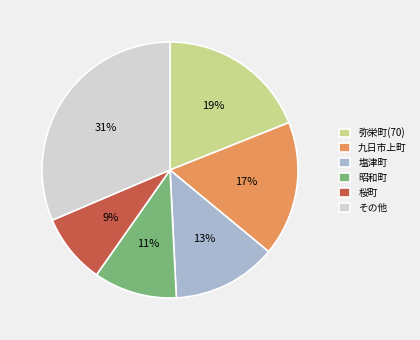

To the nearest percent, what percentage of the pie is 塩津町?

13%